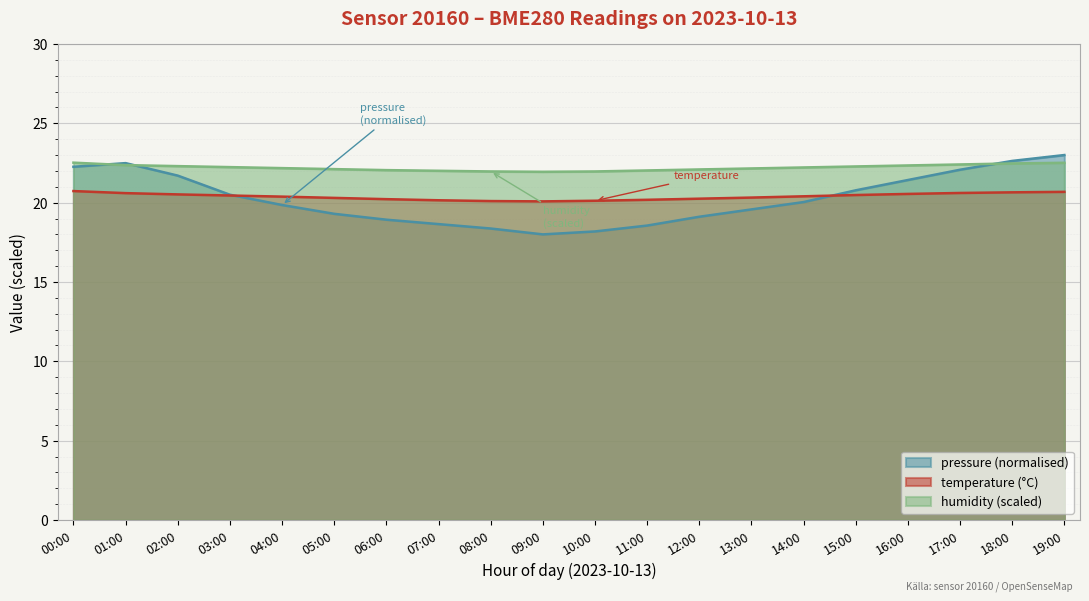

What is the minimum value shown in the chart?

18.0